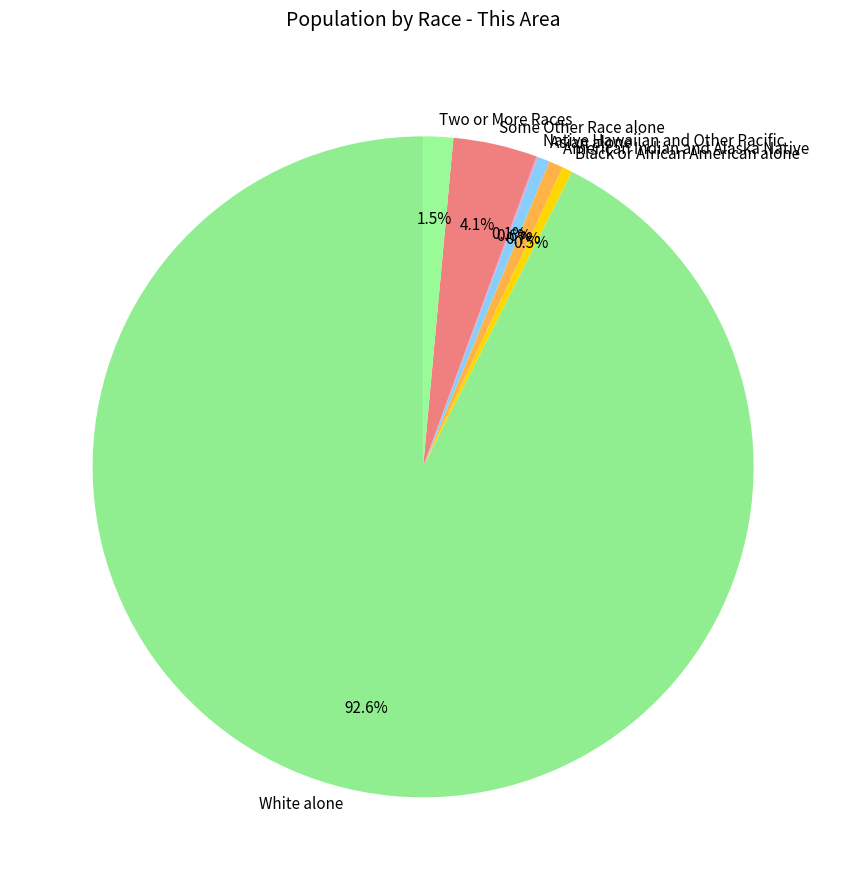

Does White alone account for over 50% of the chart?

Yes